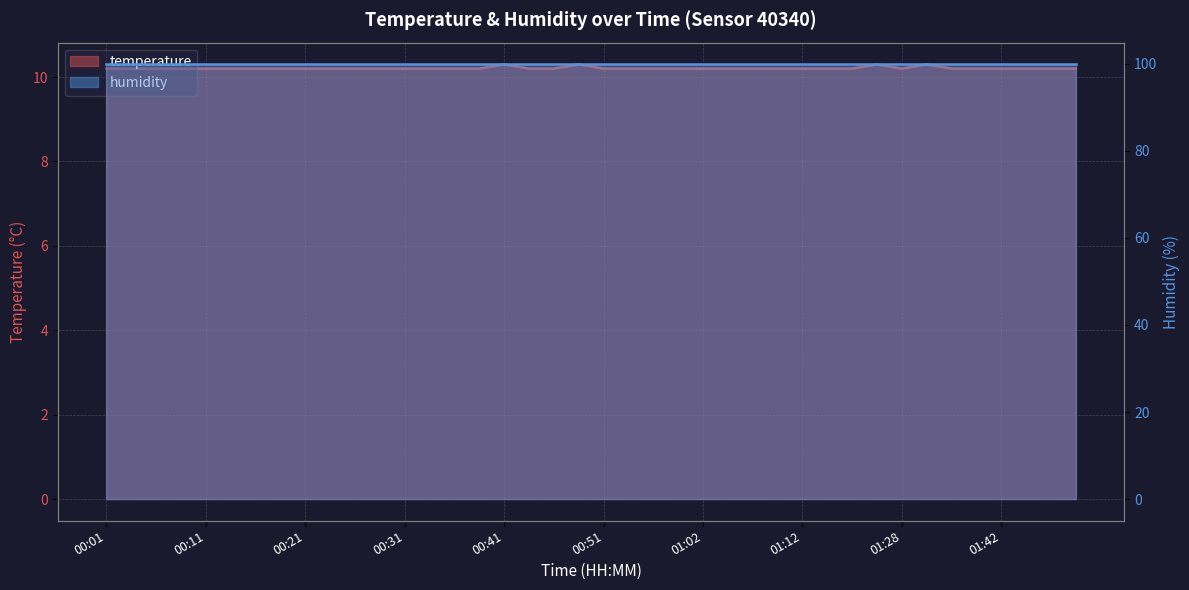

Approximately how many times larger is the value at 00:21 compared to 00:06?

1.0